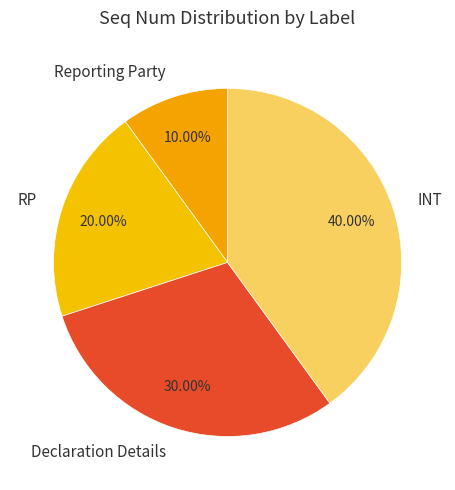

To the nearest percent, what percentage of the pie is Reporting Party?

10%